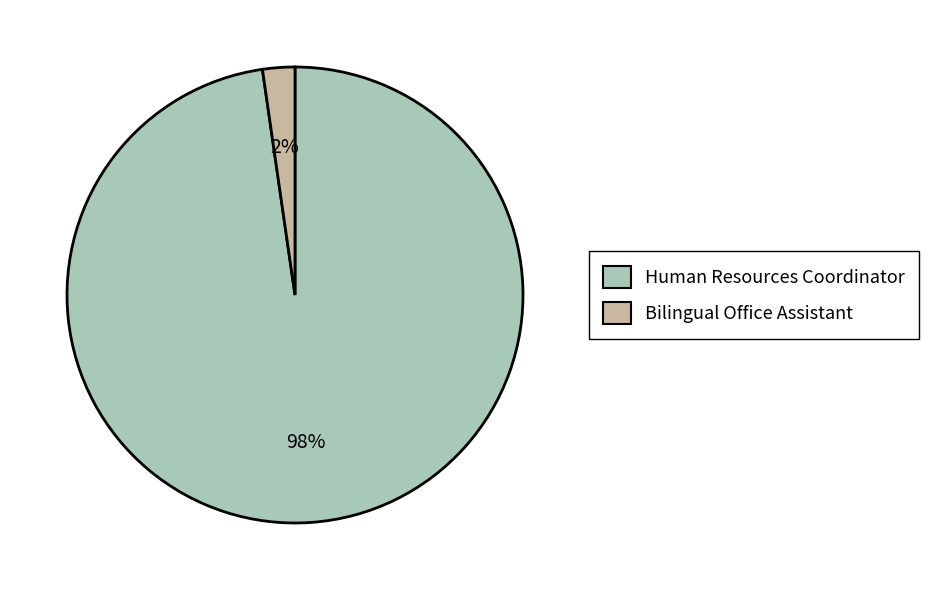

Which slice represents more than half of the pie?

Human Resources Coordinator